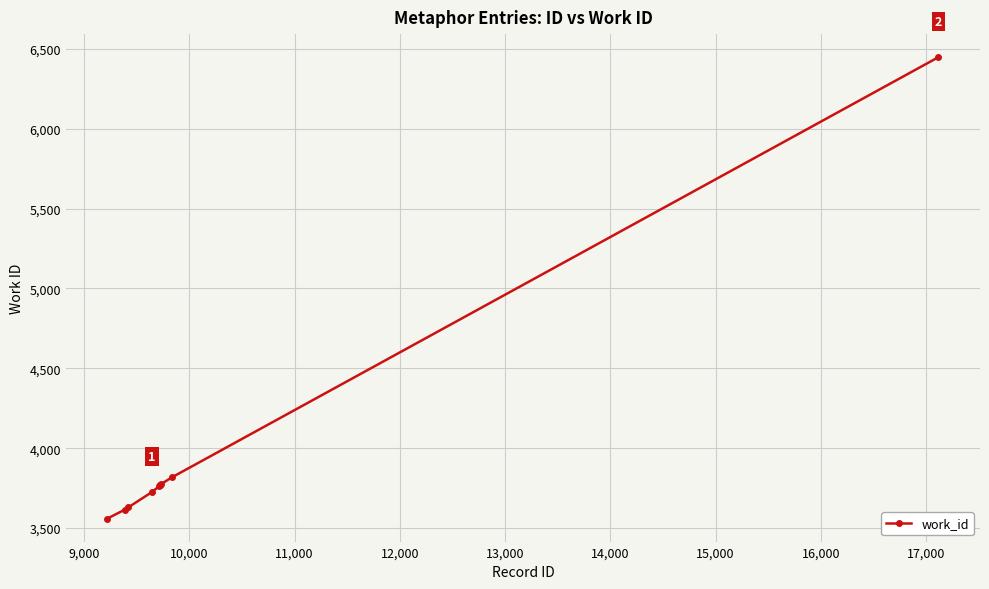

What is the value of the 3rd point from the left?

3629